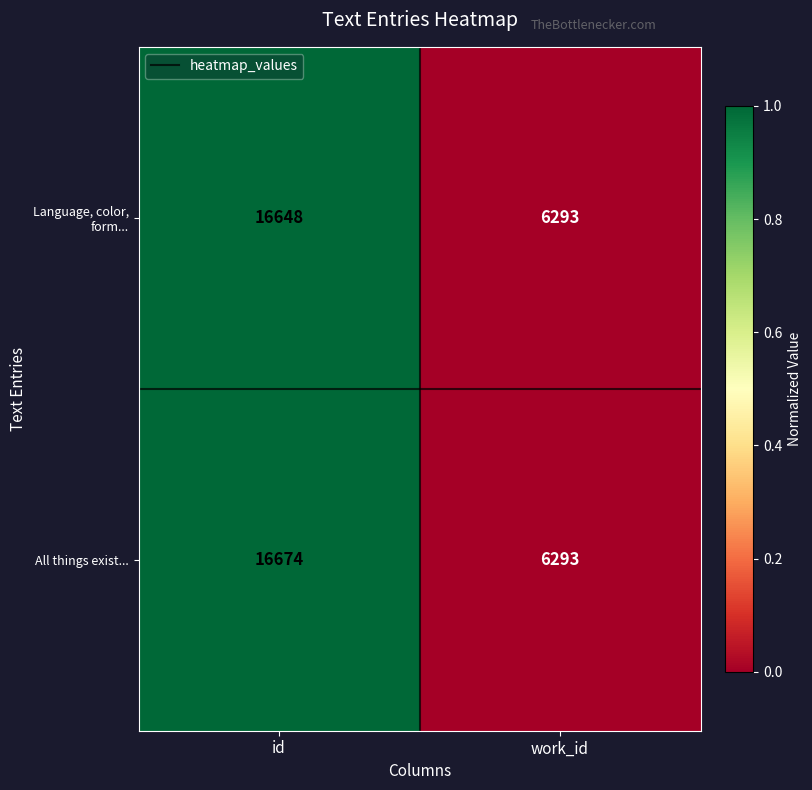

Reading left to right, transcribe all the data shown in this chart.

Language, color, form...: 16648	6293
All things exist...: 16674	6293